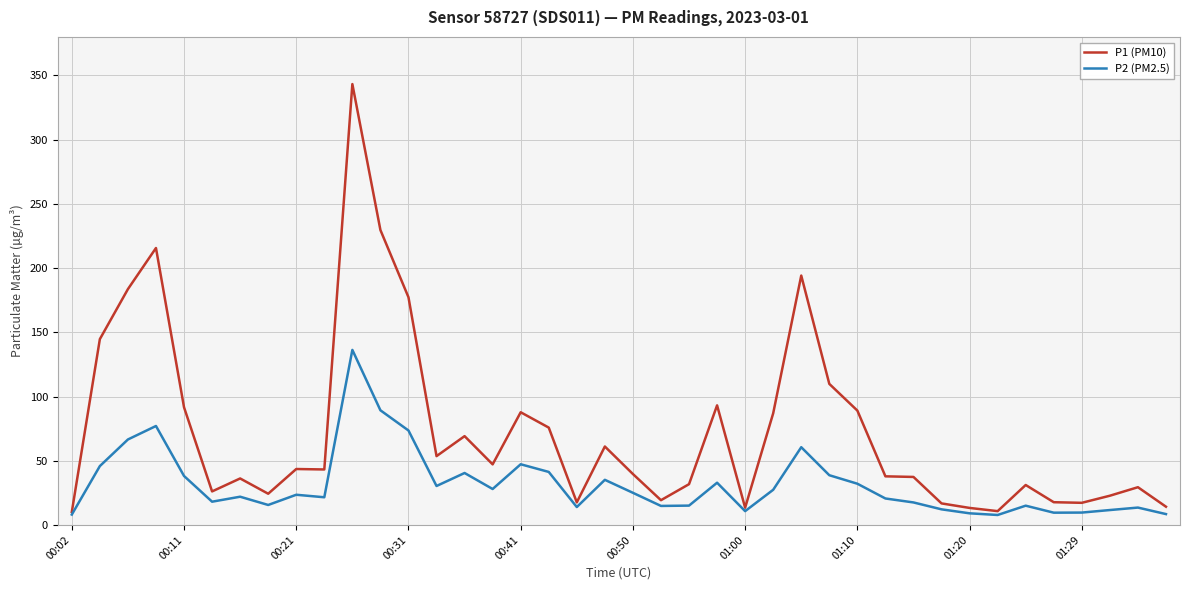

What is the minimum value shown in the chart?

7.8